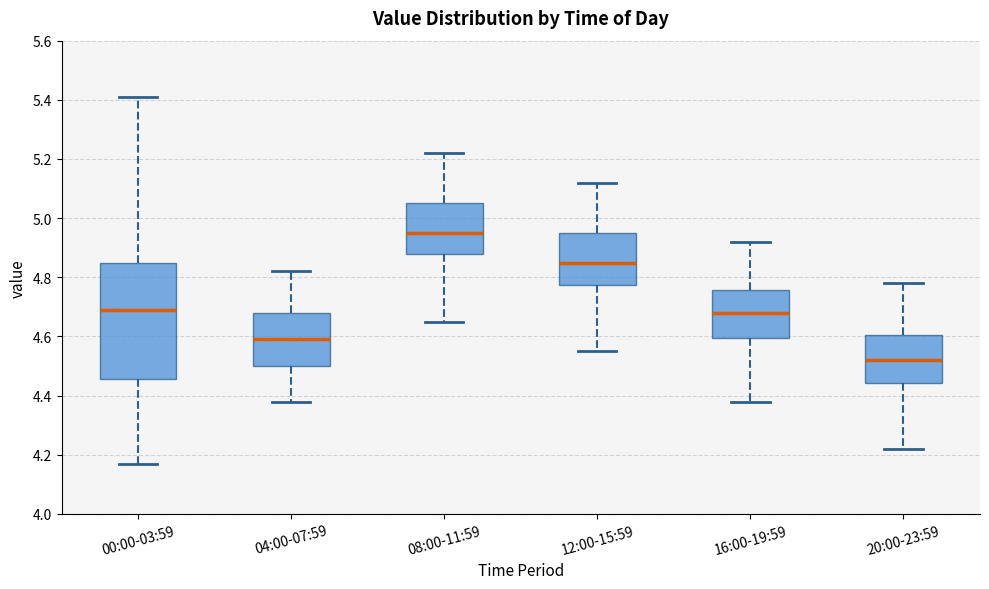

Where does the lower whisker of the box for 00:00-03:59 end on the y-axis? The values are not printed on the chart, so give them approximately, as read against the axis.

4.18